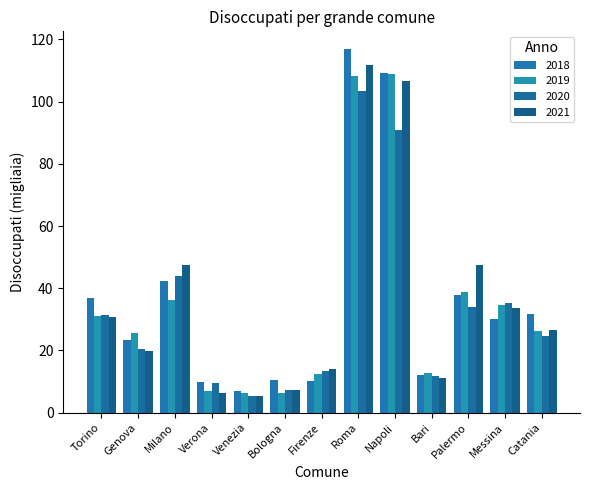

At which label is 2021 closest to 58?

Milano